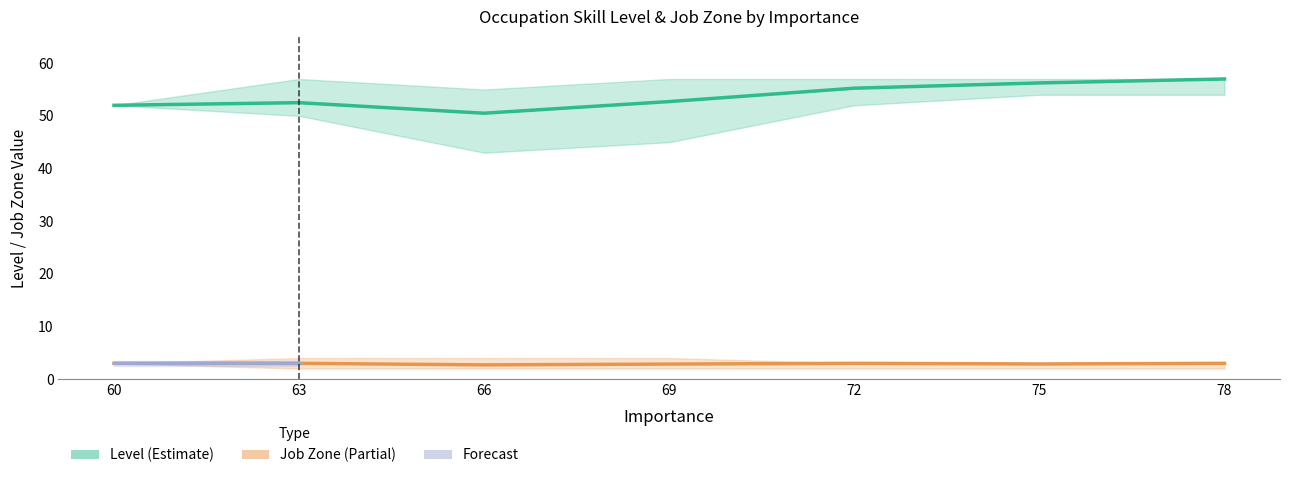

Is this an area chart (filled region under the line)?

No